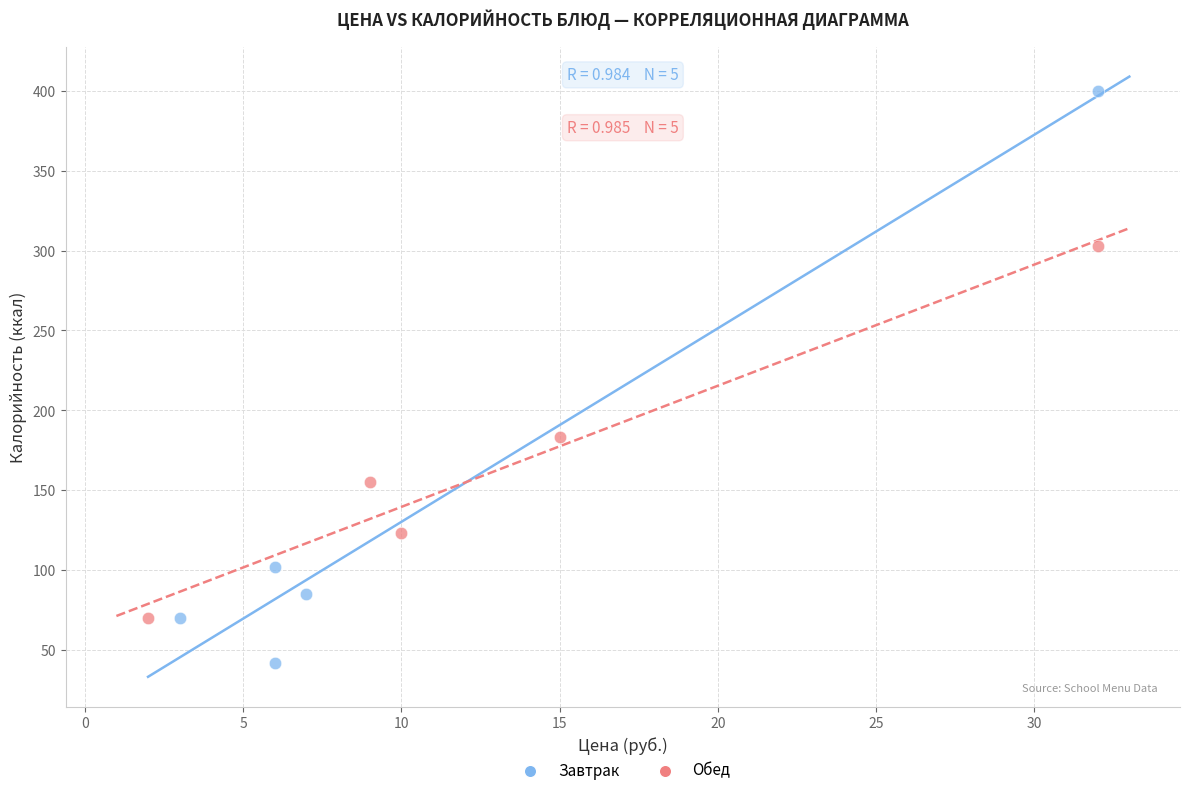

Which series reaches the maximum Y coordinate?

Завтрак